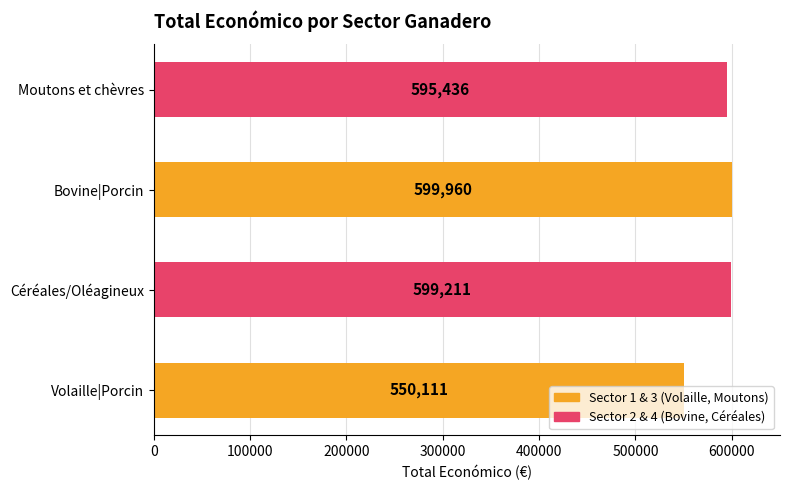

The chart shows a value of 975850 at Moutons et chèvres. True or false?

False